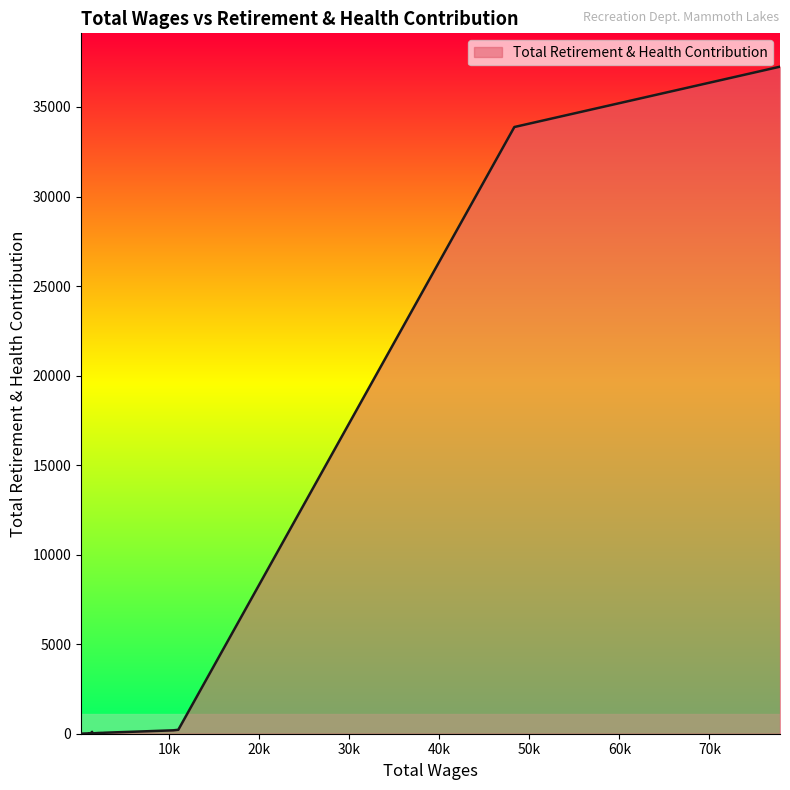

True or false: the data shows 5 at 13.

False